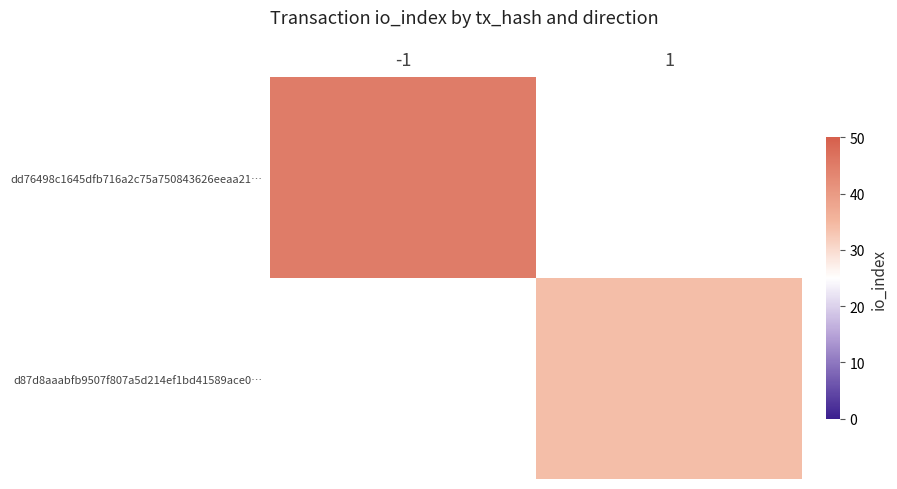

List the series in order of their overall mean, highest first.

dd76498c1645dfb716a2c75a750843626eeaa21…, d87d8aaabfb9507f807a5d214ef1bd41589ace0…